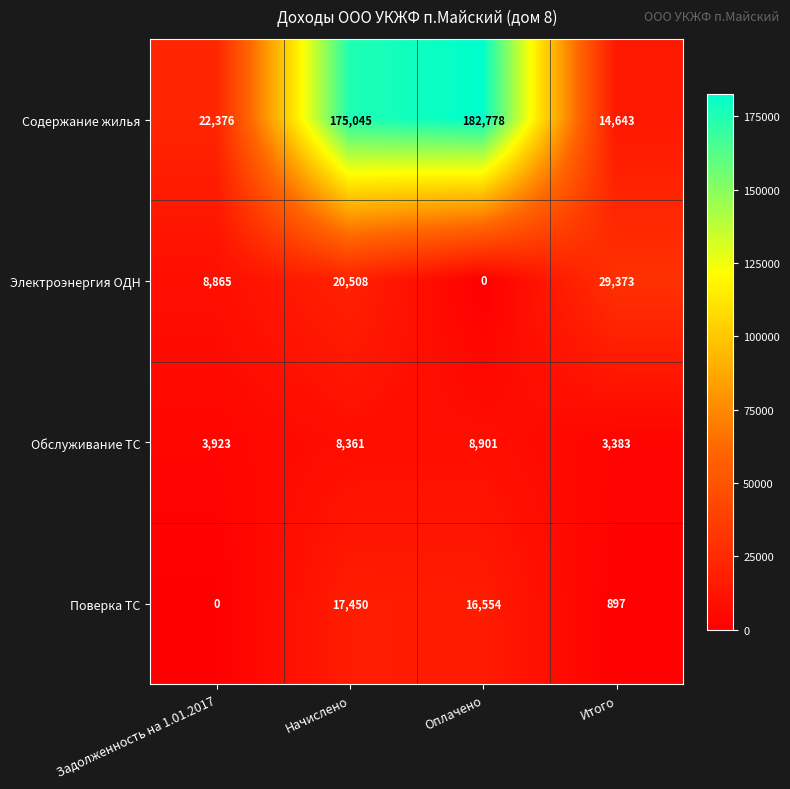

How many data points in Обслуживание ТС are less than 8361?

2